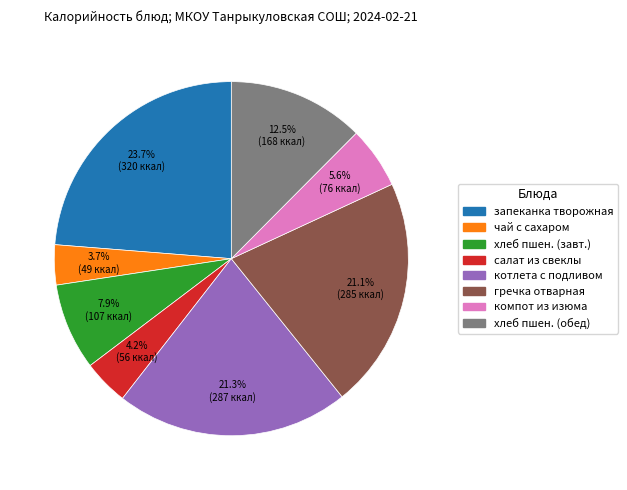

Is there a majority slice in this chart?

No